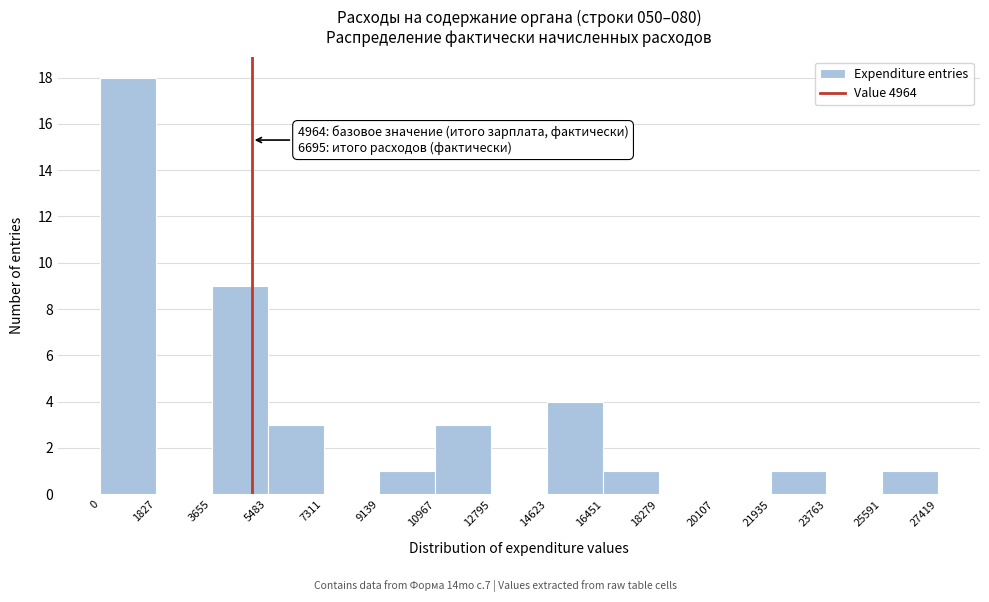

Which range on the x-axis has the tallest bar?

0 to 1827